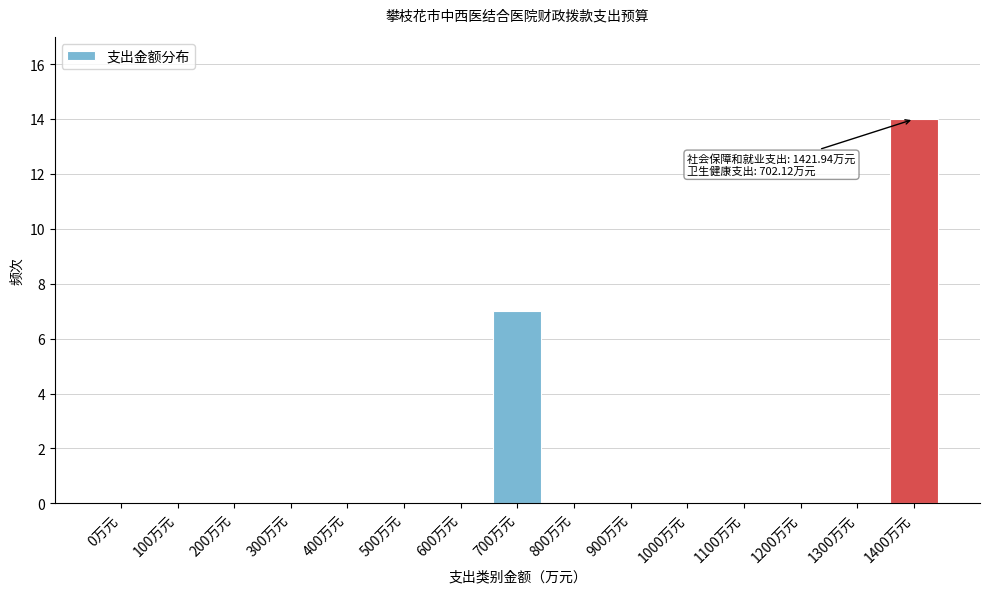

Reading left to right, what are all the values shown in this chart?

0万元=0	100万元=0	200万元=0	300万元=0	400万元=0	500万元=0	600万元=0	700万元=7	800万元=0	900万元=0	1000万元=0	1100万元=0	1200万元=0	1300万元=0	1400万元=14